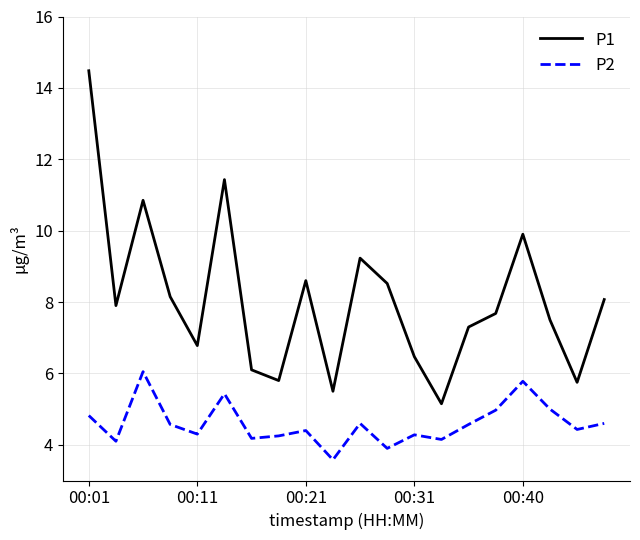

Rank the series by their maximum value, from lowest to highest.

P2, P1